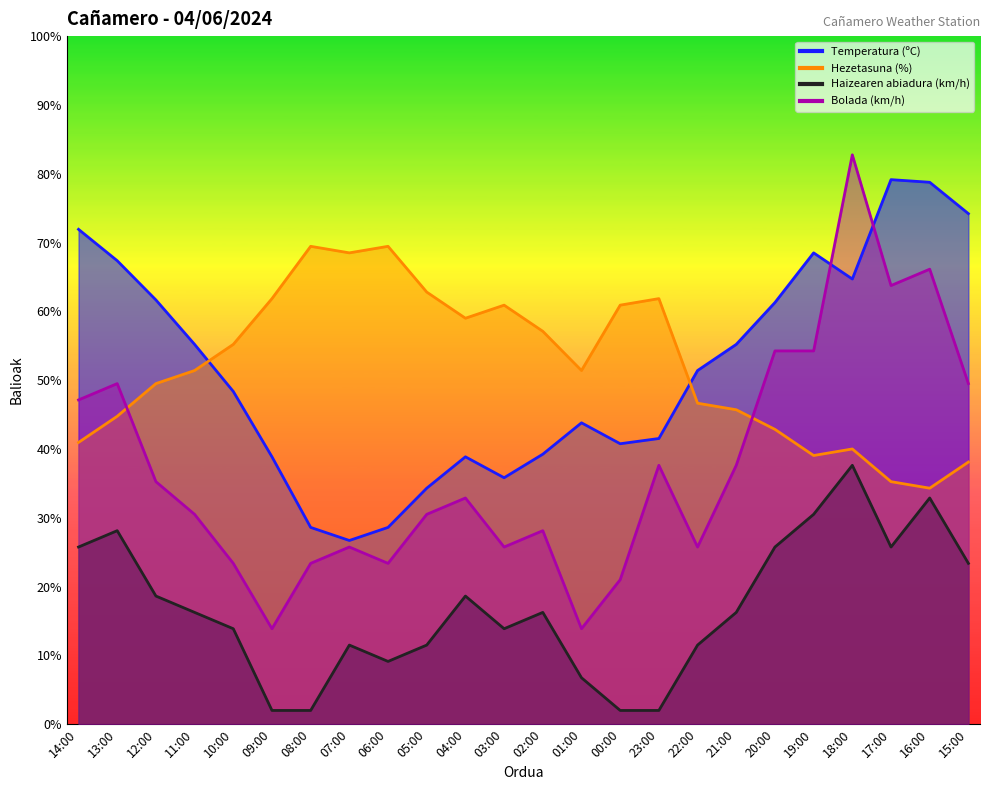

What is the spread (max minus min) of values at 03:00?

47.0